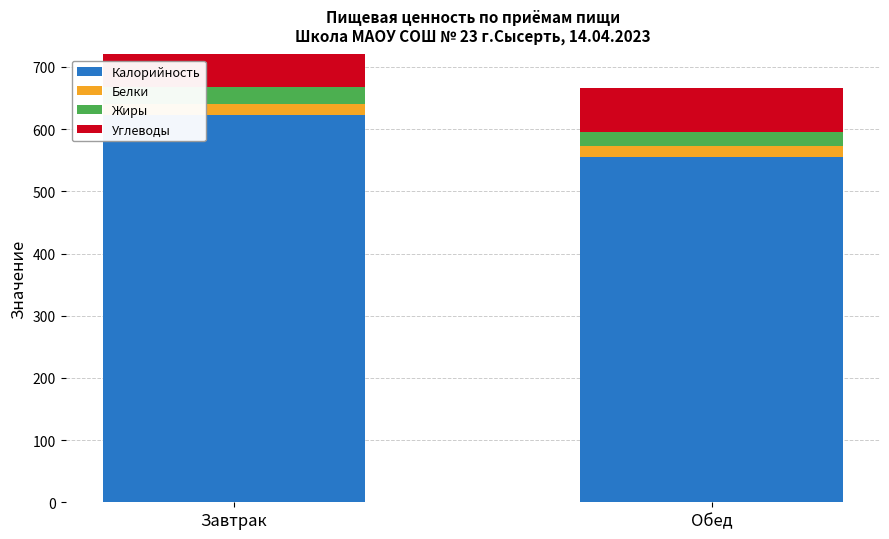

How many data points in Белки are less than 18?

1